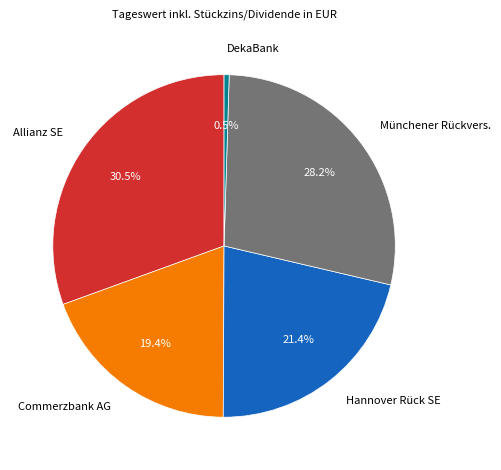

Count the number of slices in the pie.

5